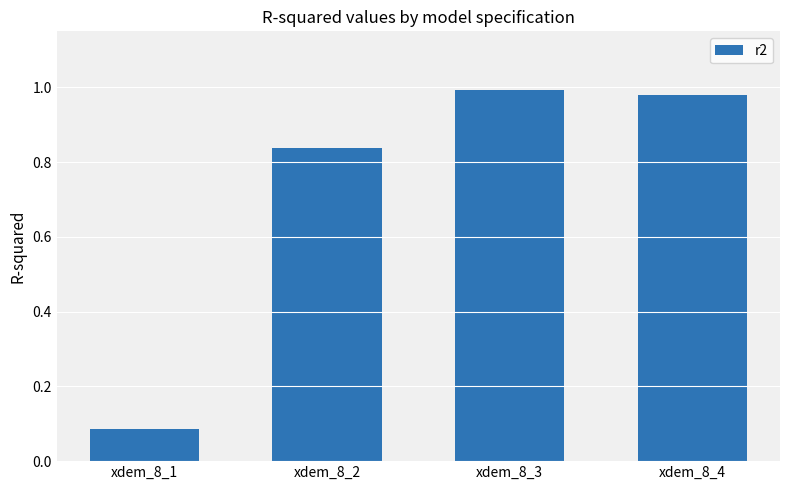

The chart shows a value of 1.4 at xdem_8_4. True or false?

False